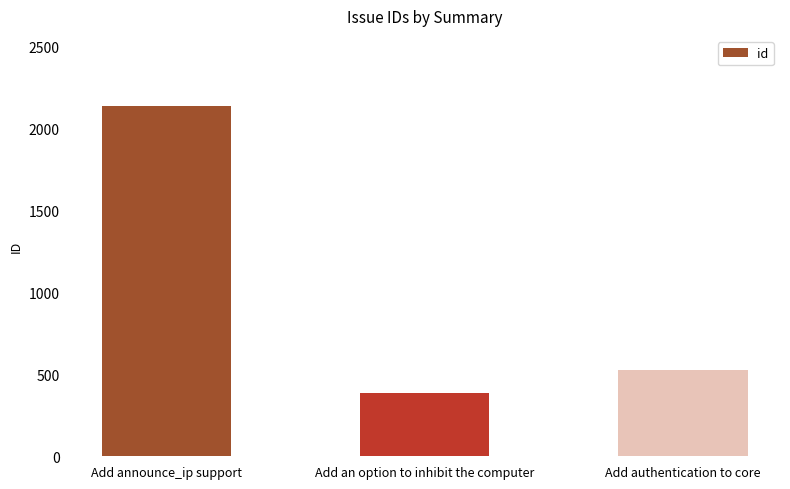

What is the difference between the values at Add an option to inhibit the computer and Add authentication to core?

141